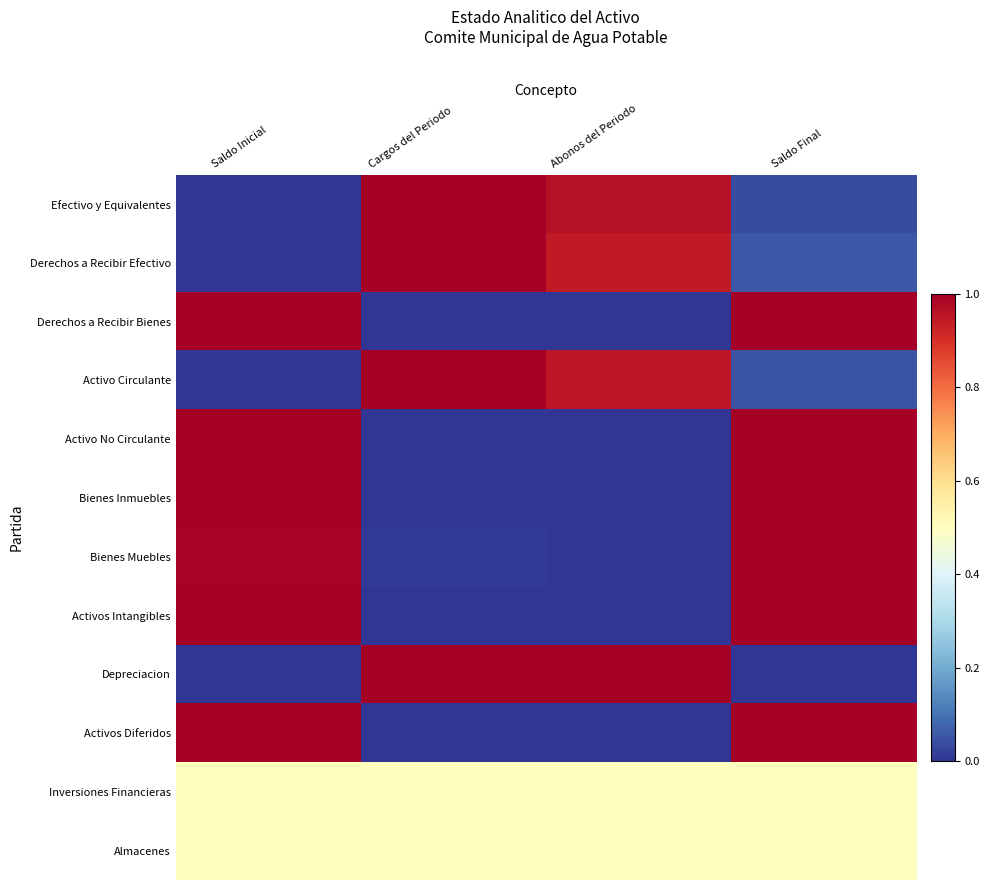

Rank the series at Saldo Inicial from highest to lowest value.

Derechos a Recibir Bienes, Bienes Inmuebles, Activos Intangibles, Activos Diferidos, Activo No Circulante, Bienes Muebles, Inversiones Financieras, Almacenes, Efectivo y Equivalentes, Derechos a Recibir Efectivo, Activo Circulante, Depreciacion